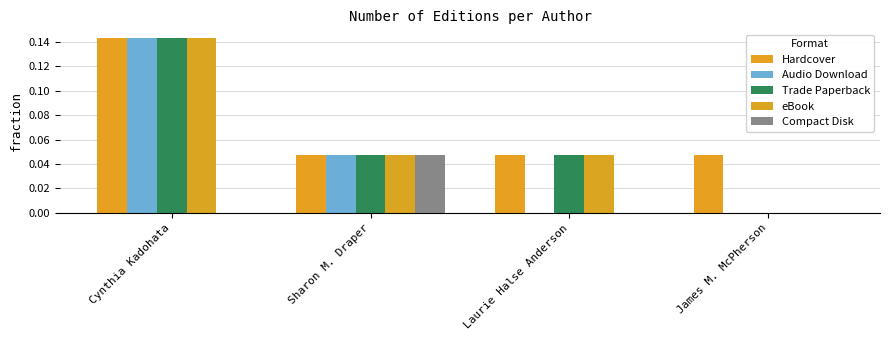

Rank the series by their maximum value, from highest to lowest.

Hardcover, Audio Download, Trade Paperback, eBook, Compact Disk